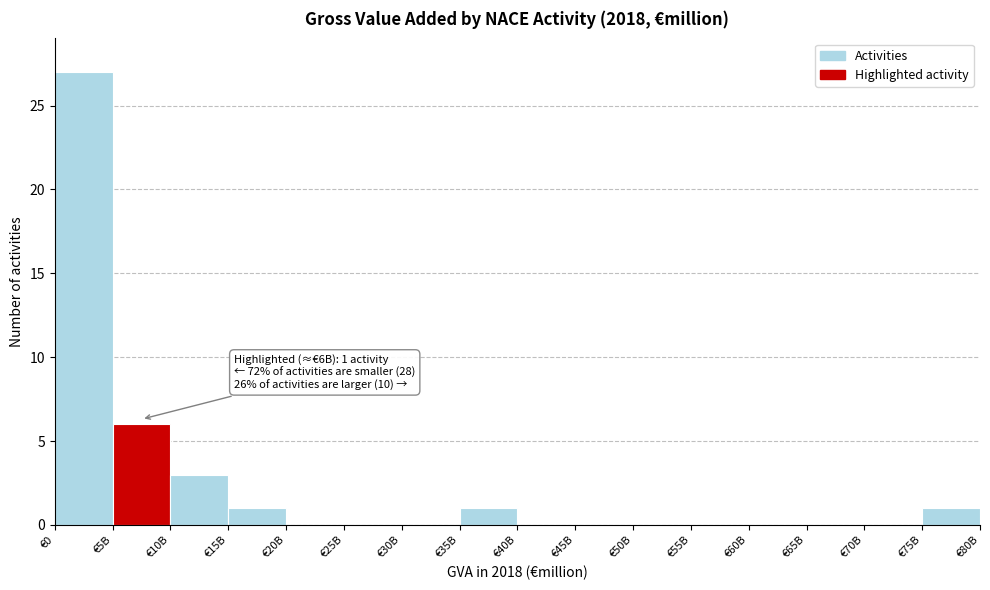

Reading left to right, list all the values displayed in this chart.

€0=27	€5B=6	€10B=3	€15B=1	€20B=0	€25B=0	€30B=0	€35B=1	€40B=0	€45B=0	€50B=0	€55B=0	€60B=0	€65B=0	€70B=0	€75B=1